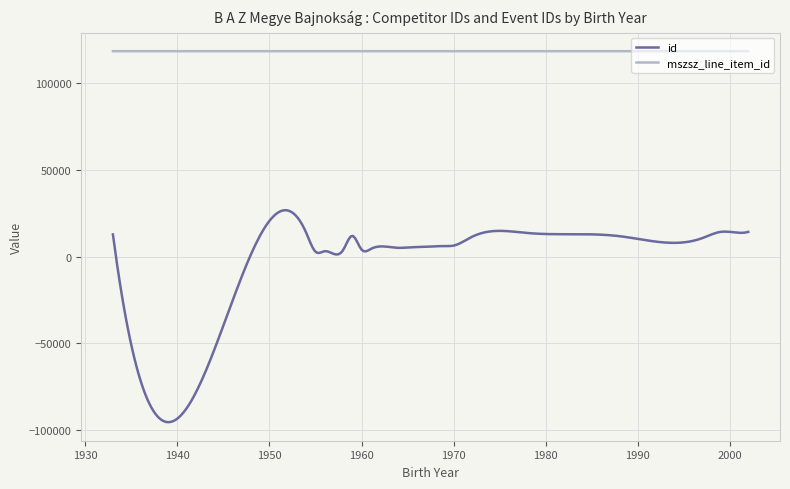

What is the difference between the maximum and minimum values in the id series?

122260.9